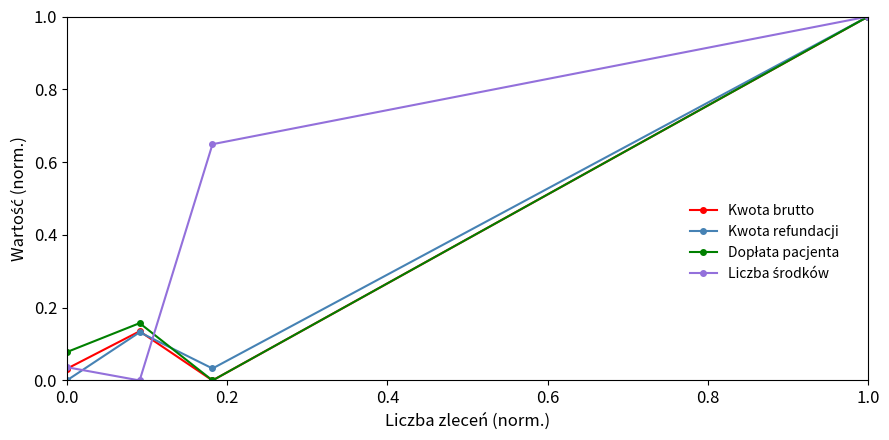

What is the highest value of the Kwota brutto series?

1.0